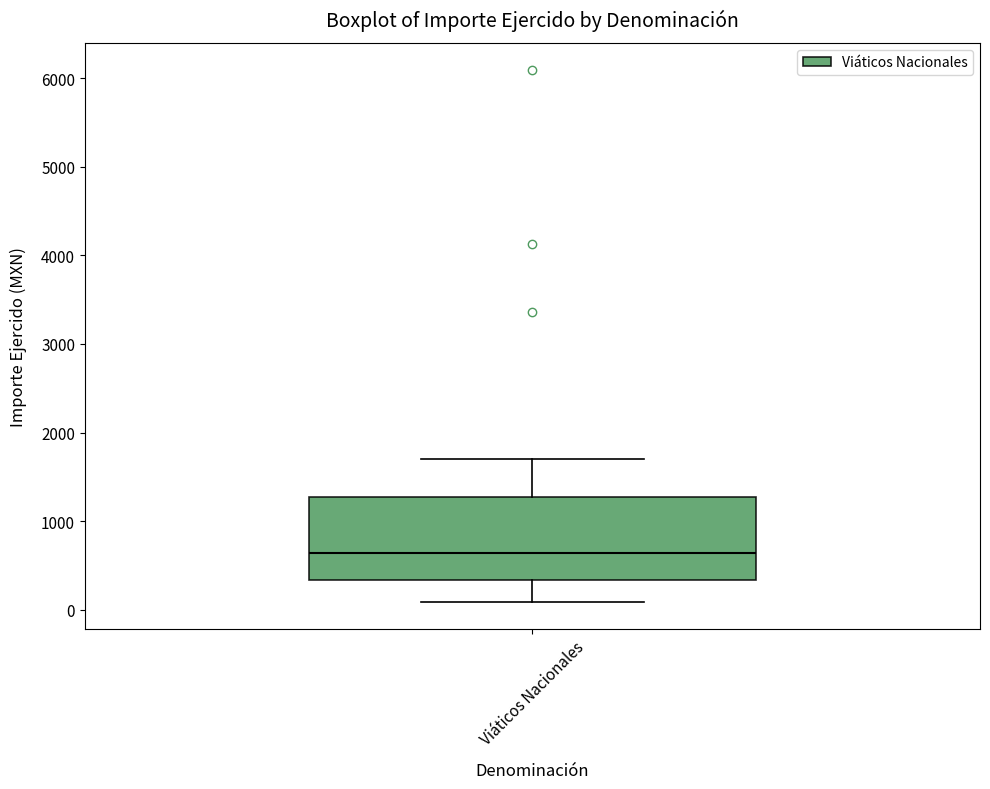

Where does the upper whisker of the box for Viáticos Nacionales end on the y-axis? The values are not printed on the chart, so give them approximately, as read against the axis.

1700